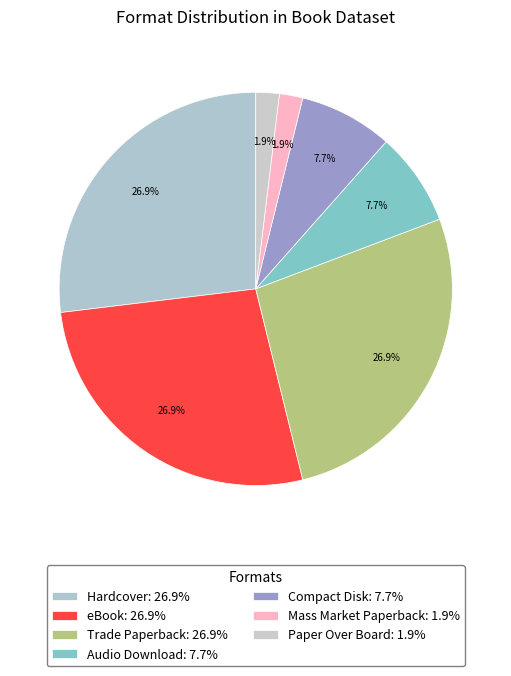

What is the largest slice in the pie chart?

Hardcover